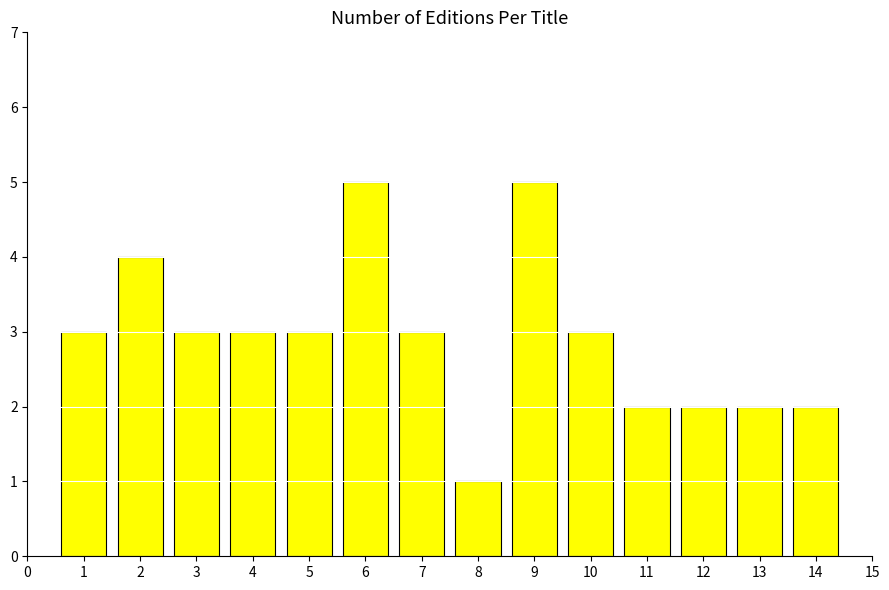

Read the value at 7.

3